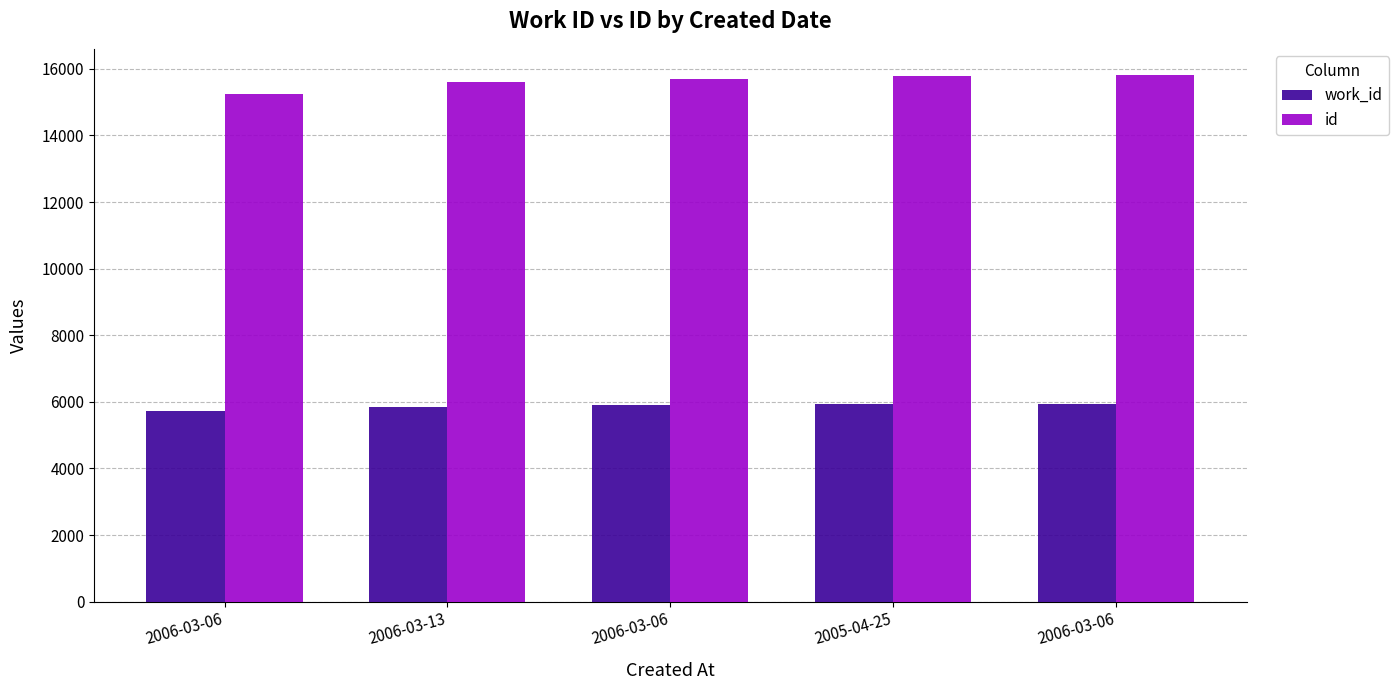

Are the bars horizontal?

No